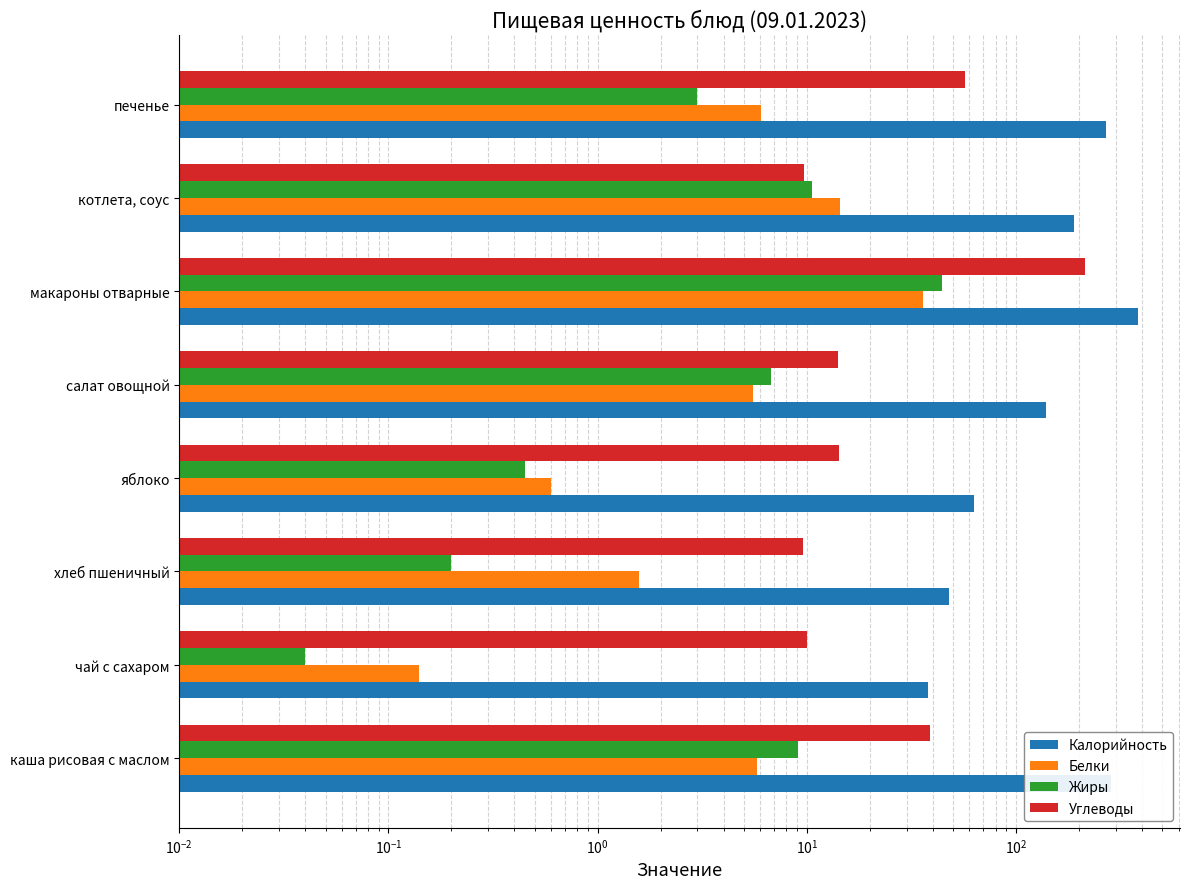

Does the chart contain any negative values?

No